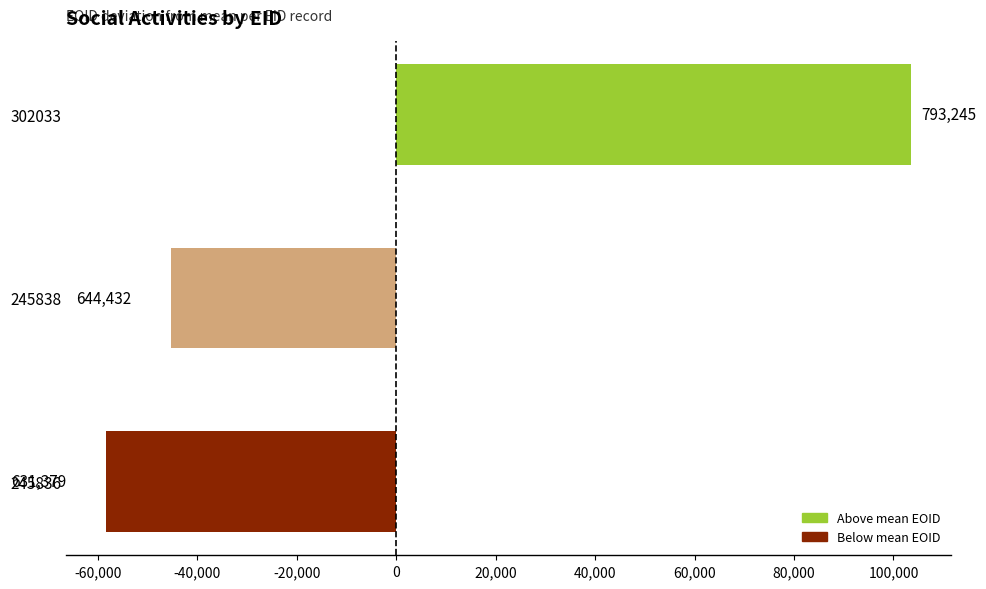

Are the bars horizontal?

Yes